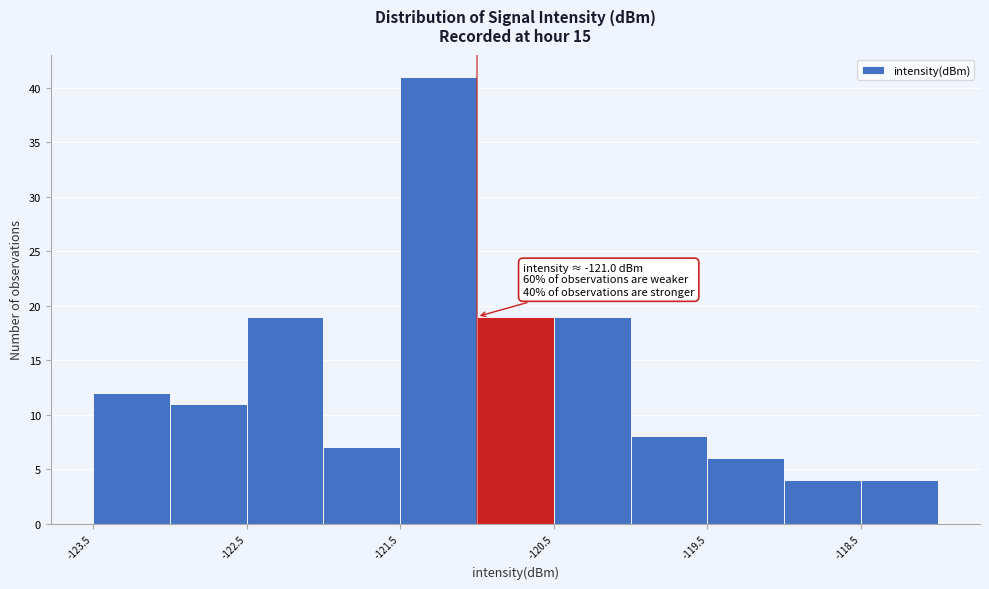

Which range on the x-axis has the tallest bar?

-121.5 to -121.0